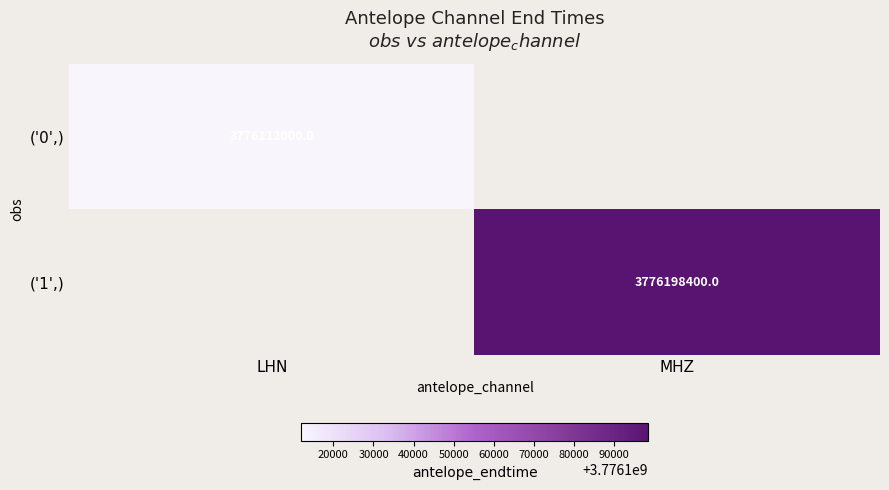

Is it true that ('1',) equals 5291396012 at MHZ?

False